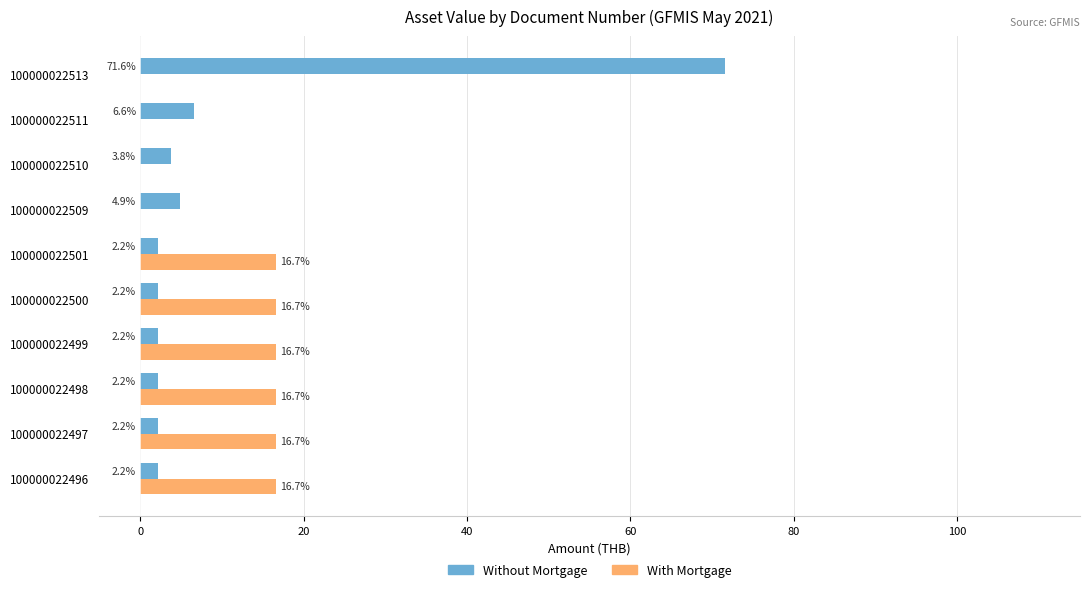

How many series are shown in this chart?

2